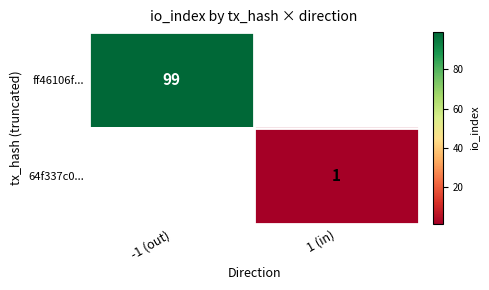

Which category has the lowest value across all series?

1 (in)